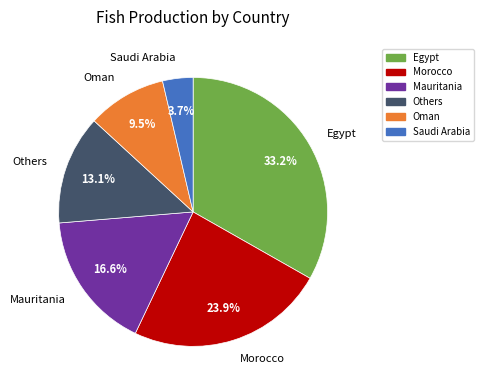

What is the largest slice in the pie chart?

Egypt